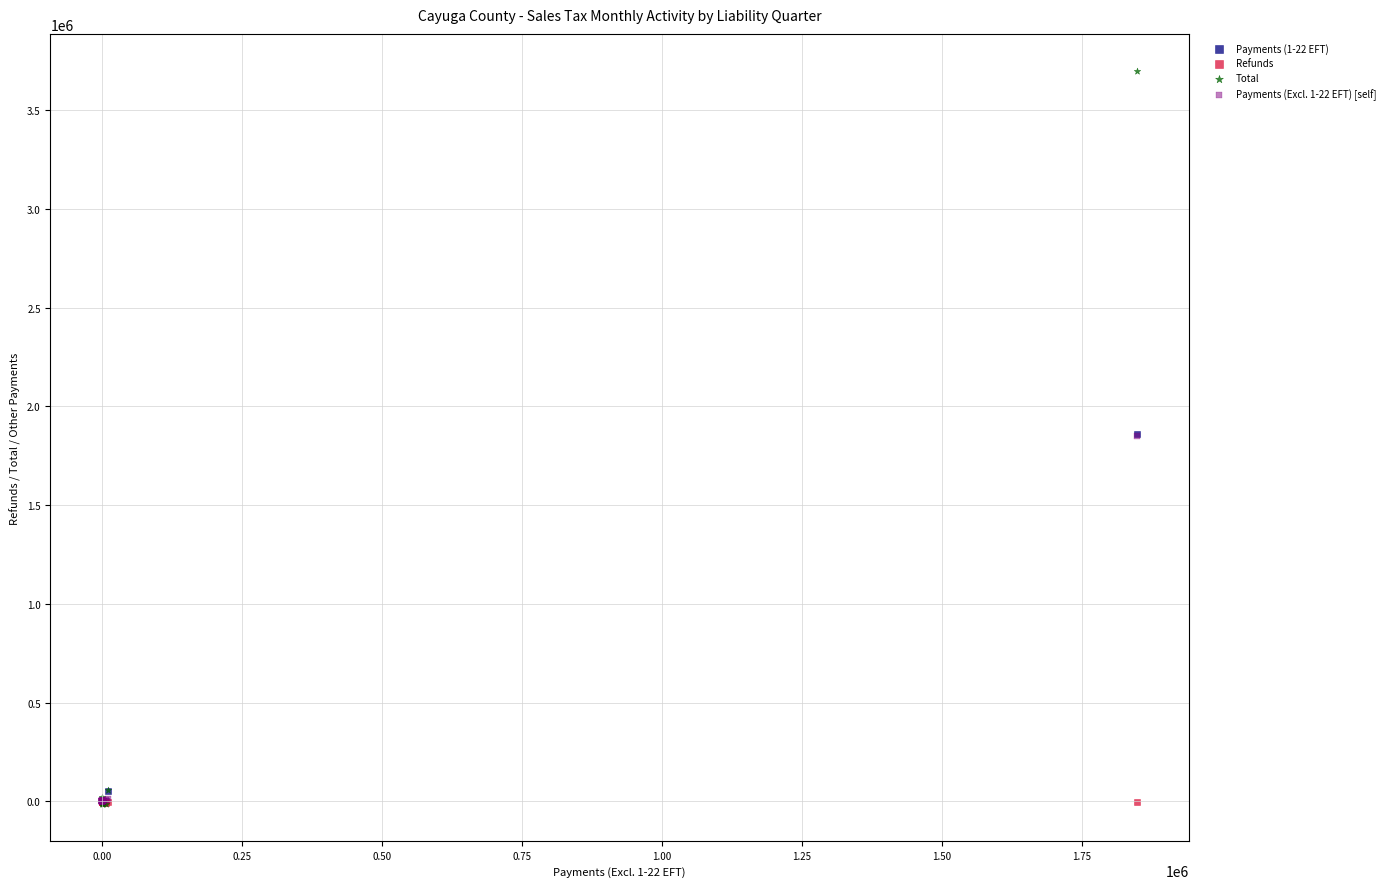

What are all the series names shown in the legend?

Payments (1-22 EFT), Refunds, Total, Payments (Excl. 1-22 EFT) [self]